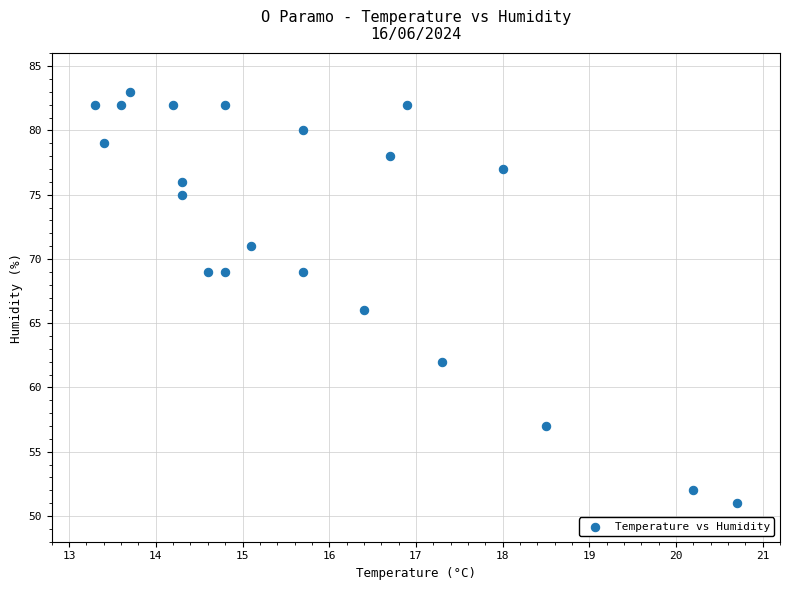

What is the range of Y values (max minus min)?

32